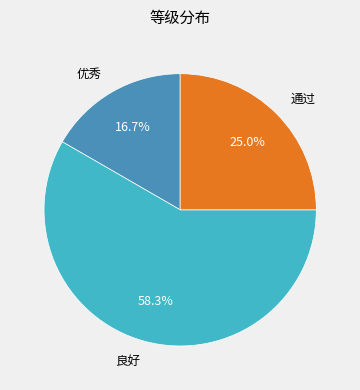

To the nearest percent, what is the average slice percentage?

33%